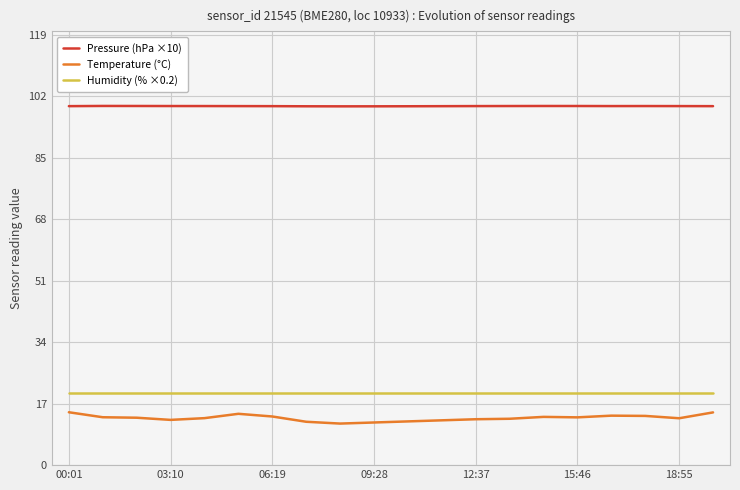

What is the difference between the maximum and minimum values in the Temperature (°C) series?

3.1